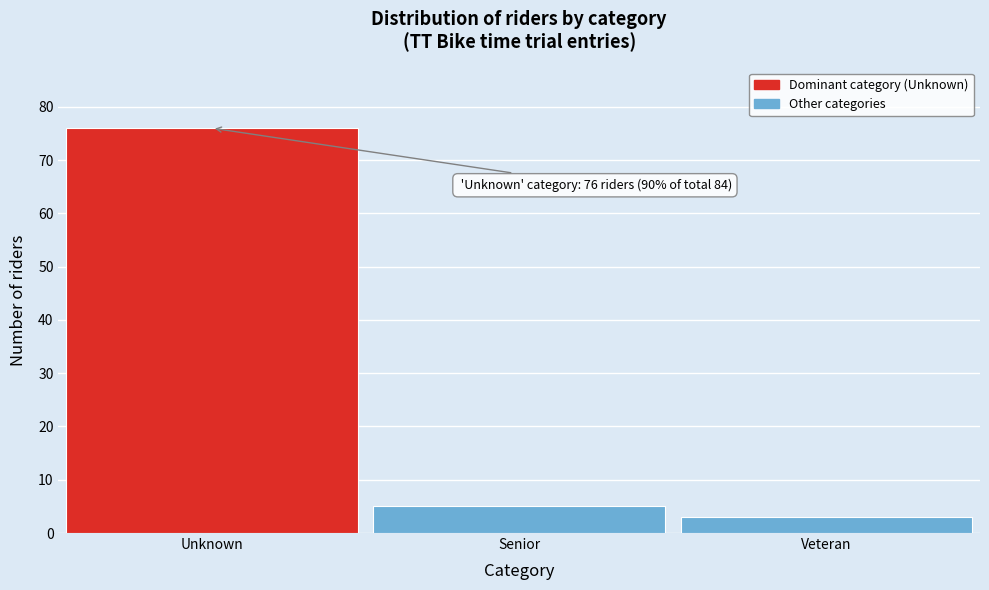

Reading left to right, extract all data points from this chart.

76	5	3